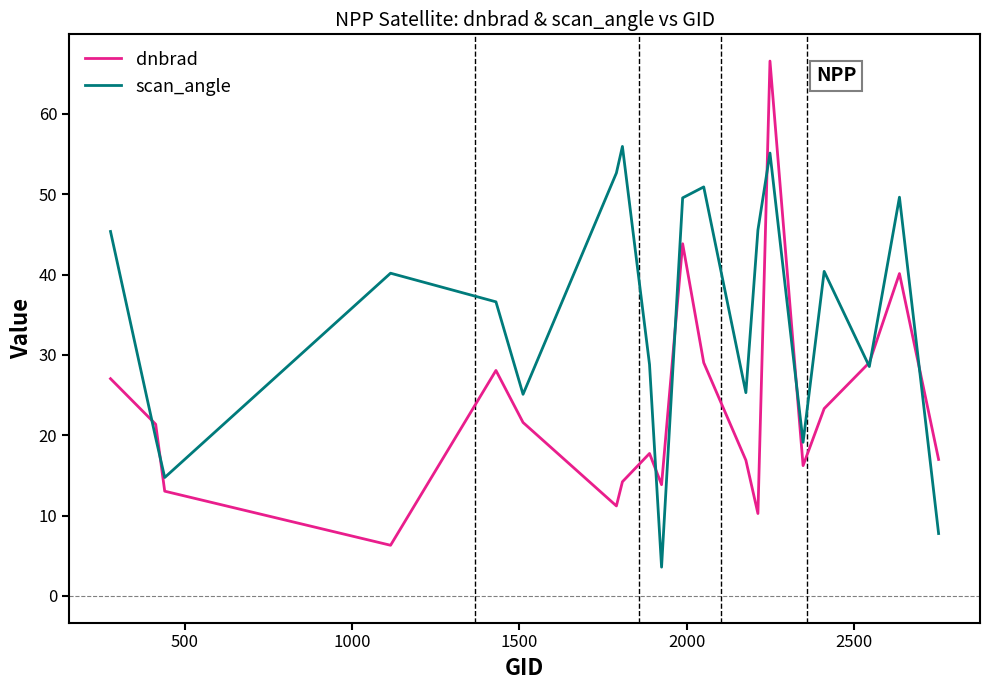

What is the smallest value displayed?

3.6